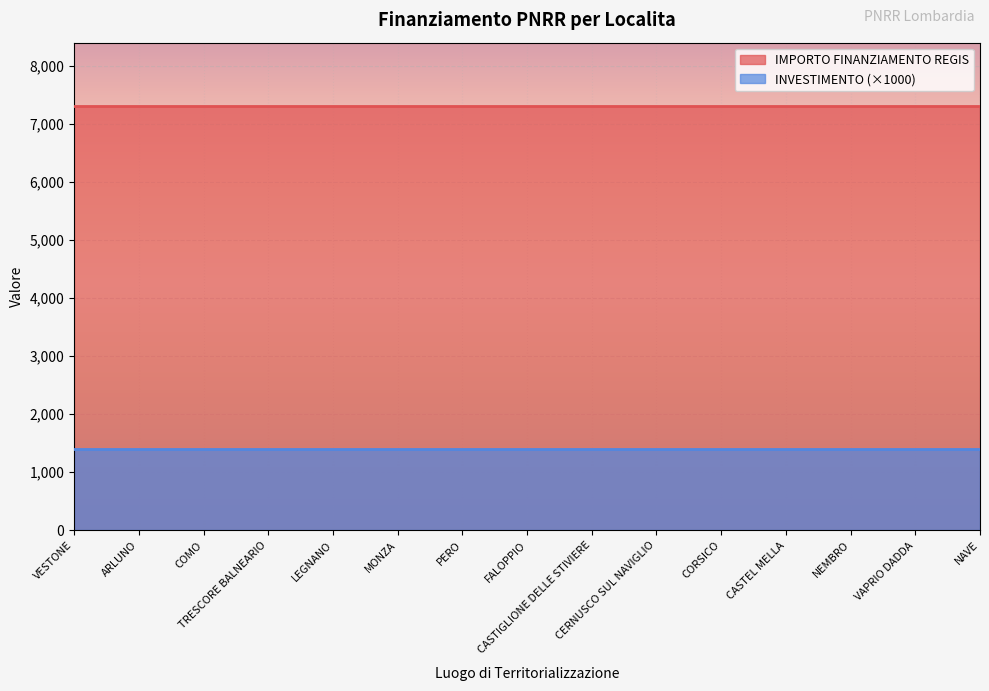

Which category has the lowest value across all series?

VESTONE